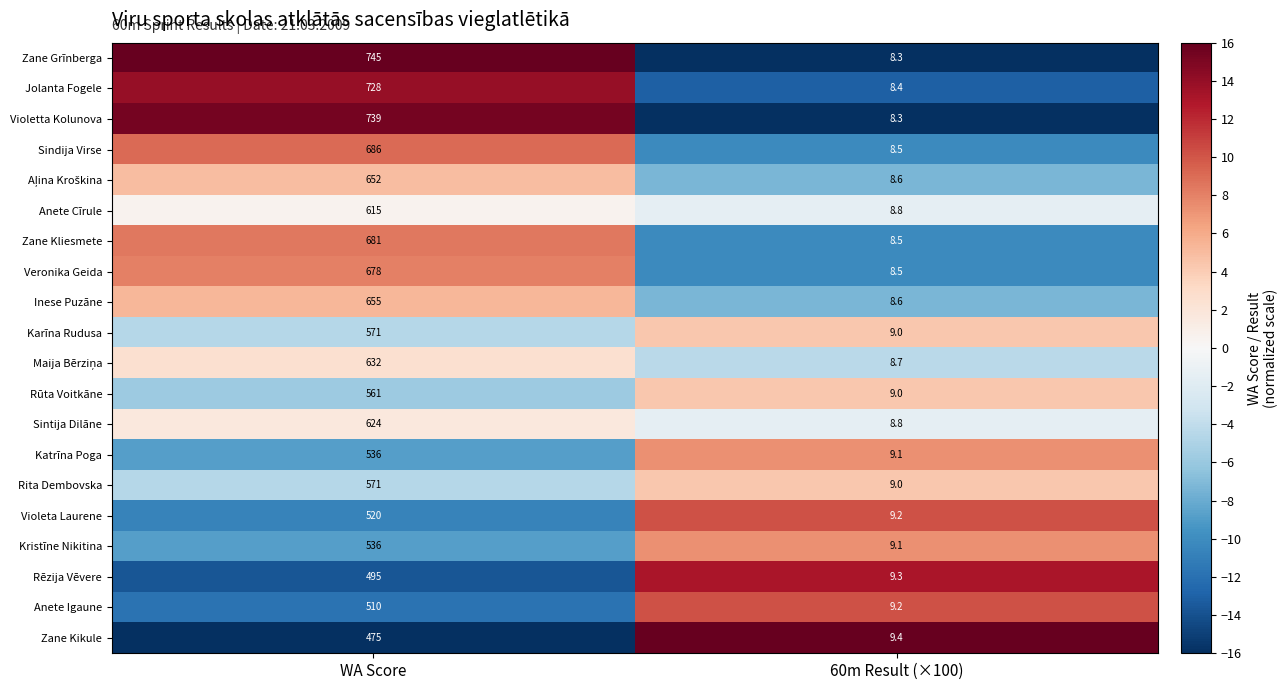

Is it true that Veronika Geida equals 4.6 at 60m Result (×100)?

False